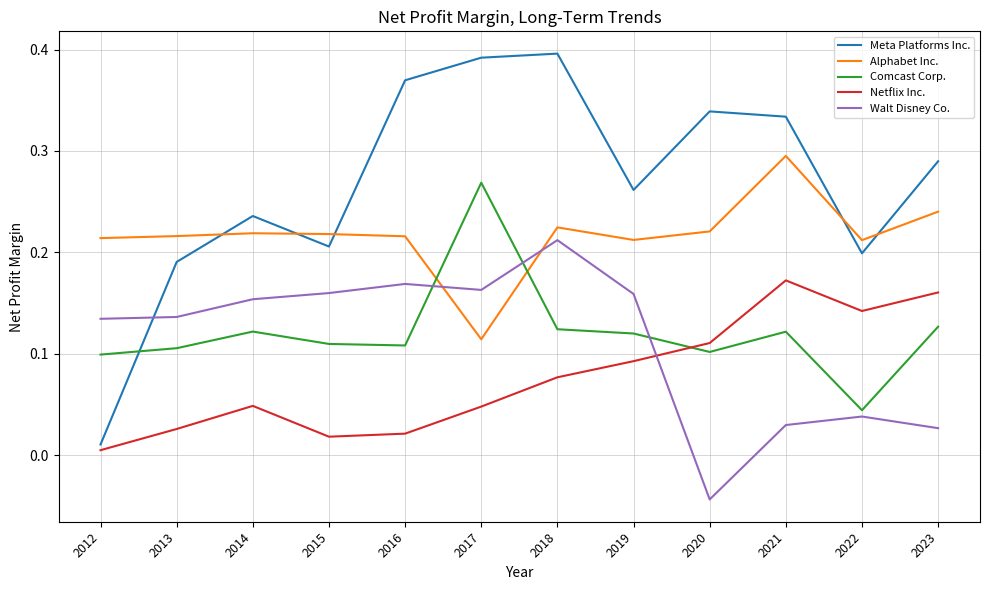

Does the chart display data point markers on the line(s)?

No